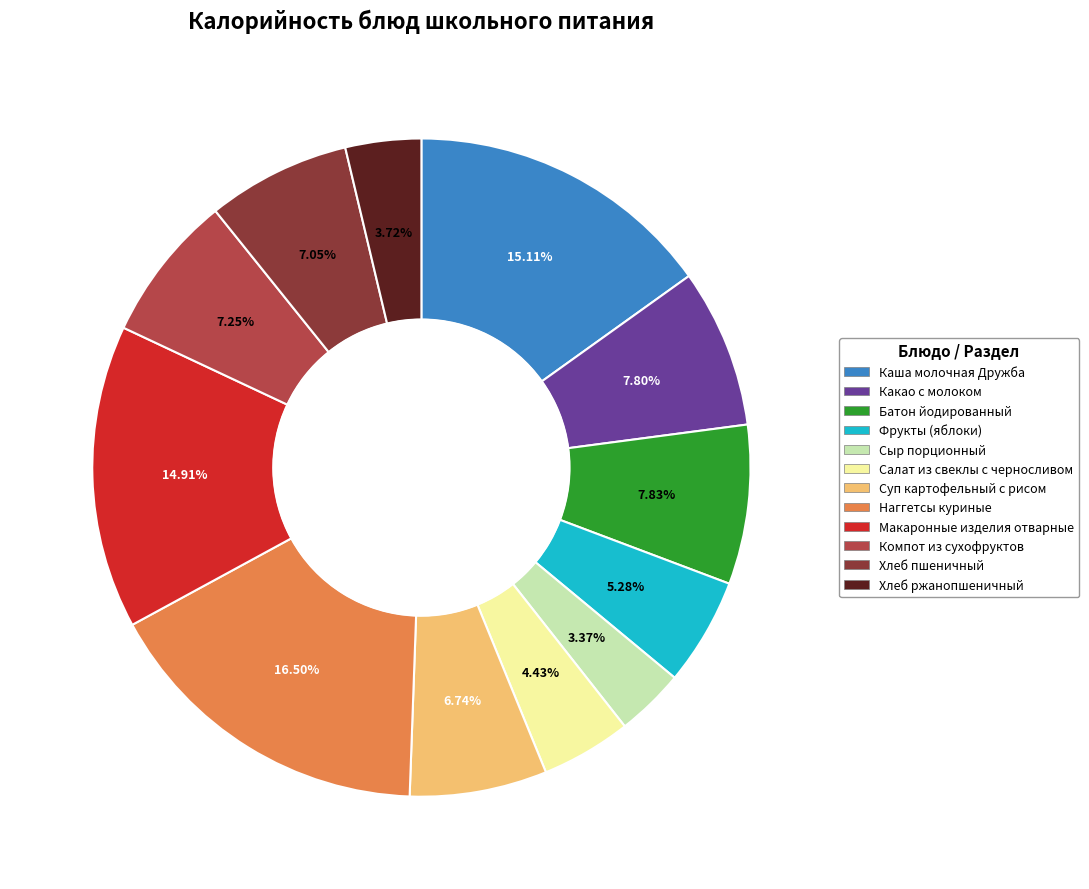

Is there a majority slice in this chart?

No